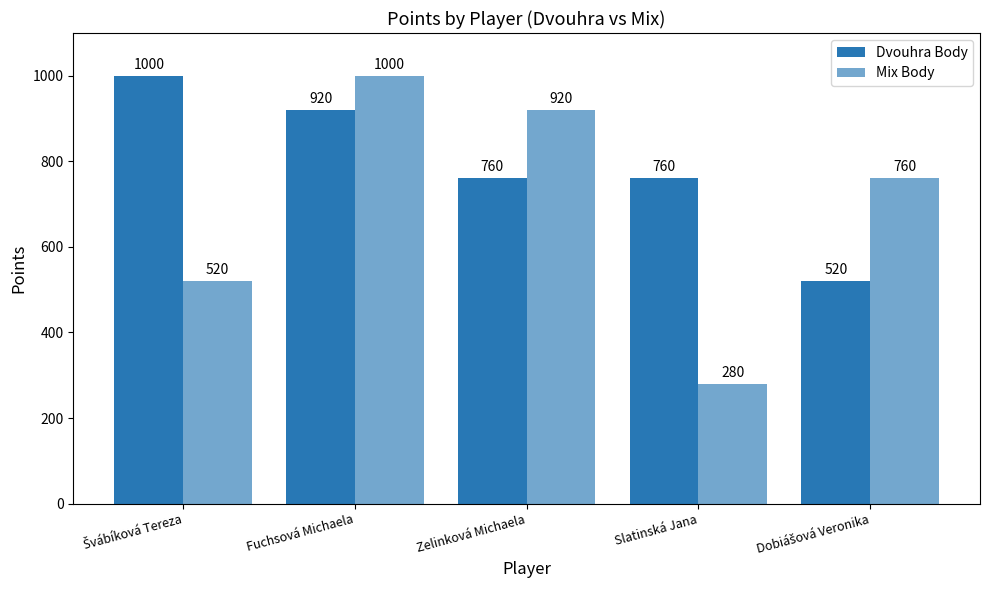

What is the sum of the Dvouhra Body values at Fuchsová Michaela and Švábíková Tereza?

1920